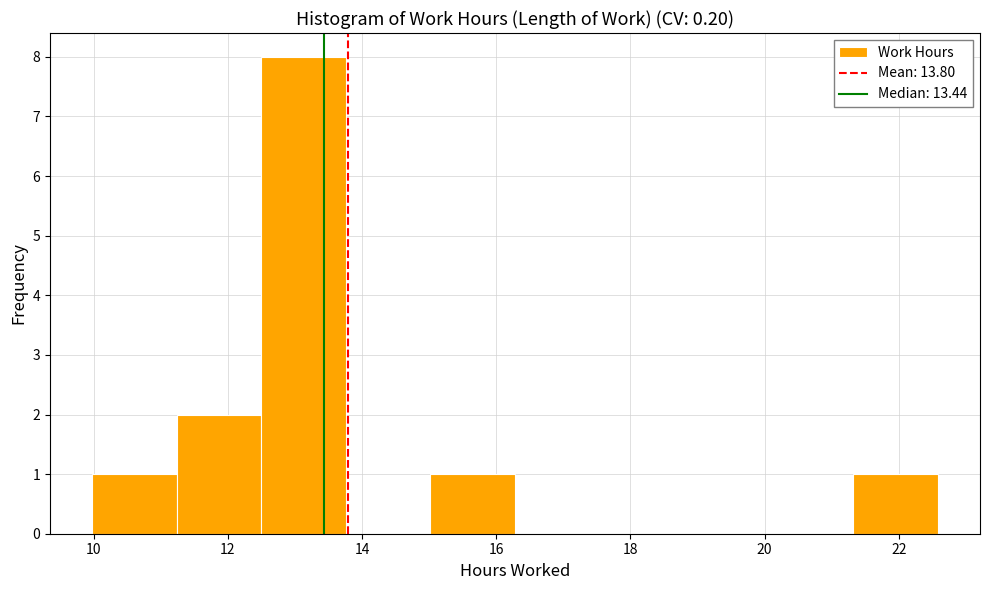

Reading left to right, transcribe this chart: for each bar, give the range it covers on the x-axis and its height. Neither the bar edges nor the heights are printed on the chart, so give them approximately, as read against the axes.

9.98 to 11.24: 1
11.24 to 12.50: 2
12.50 to 13.76: 8
13.76 to 15.02: 0
15.02 to 16.28: 1
16.28 to 17.54: 0
17.54 to 18.80: 0
18.80 to 20.06: 0
20.06 to 21.32: 0
21.32 to 22.58: 1